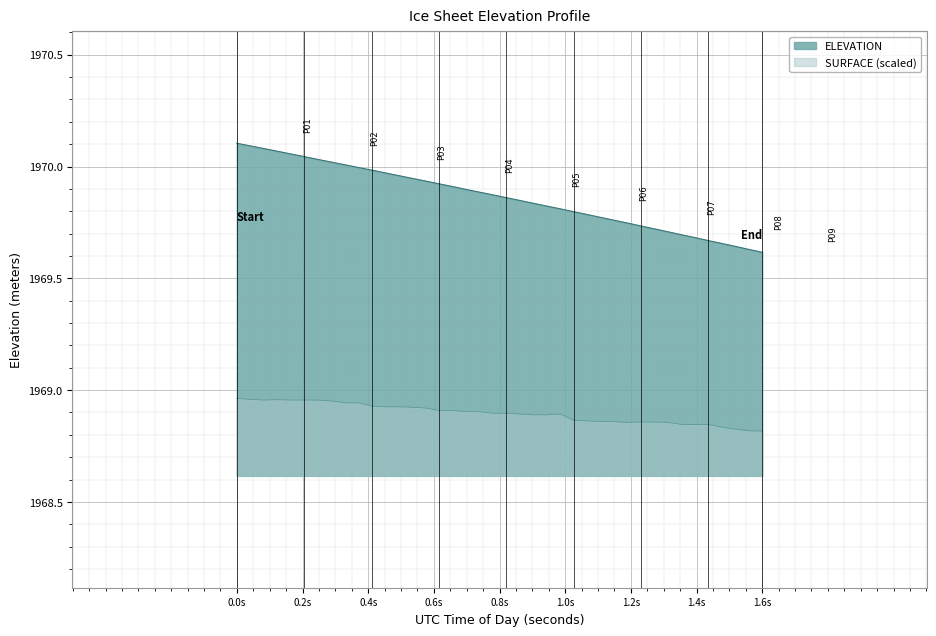

Which category has the highest value across all series?

0.0s